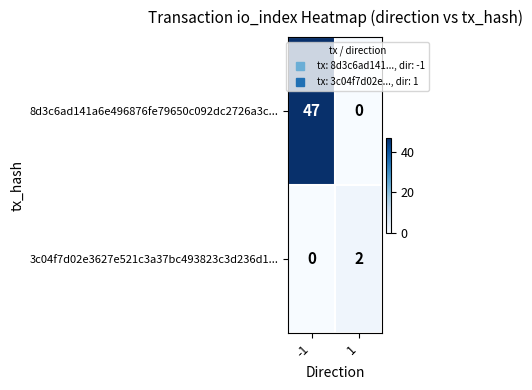

List the series in order of their overall mean, lowest first.

3c04f7d02e3627e521c3a37bc493823c3d236d1..., 8d3c6ad141a6e496876fe79650c092dc2726a3c...